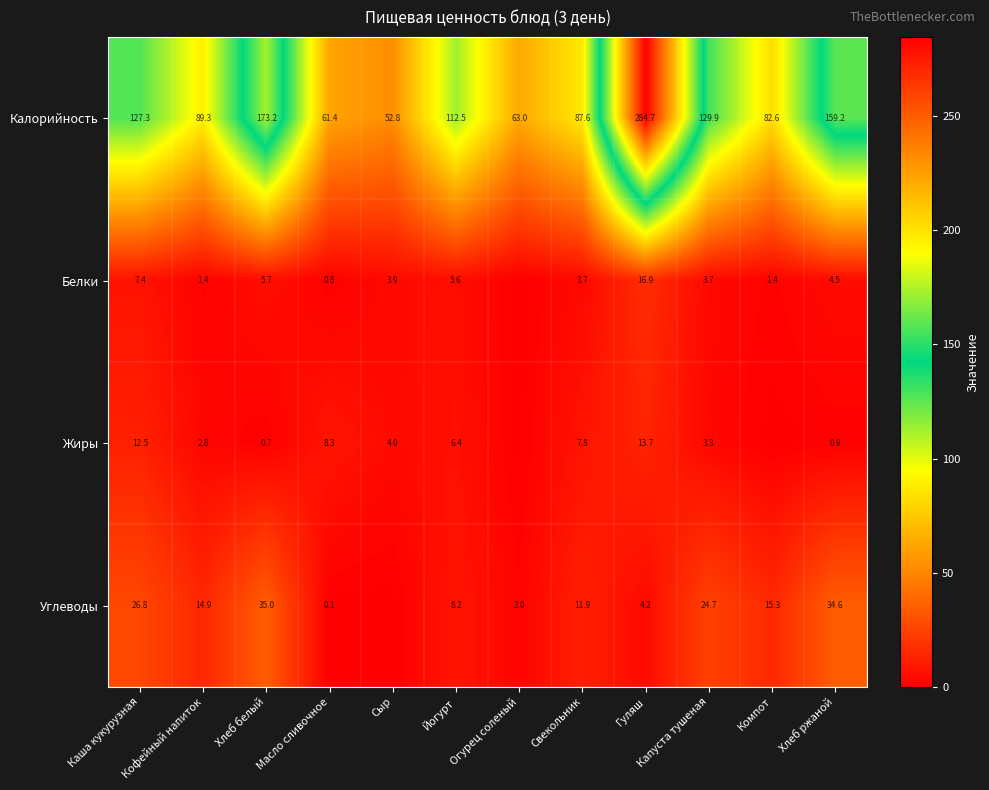

How many series are shown in this chart?

4